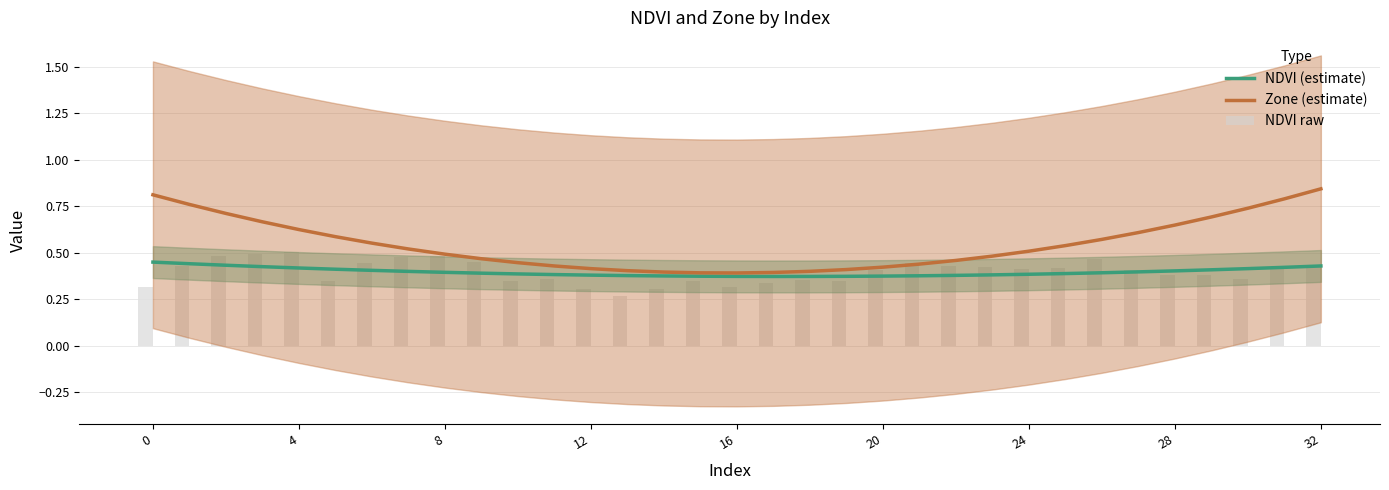

Reading left to right, what are all the values shown in this chart?

NDVI (estimate): 0.4	0.4	0.4	0.4	0.4	0.4	0.4	0.4	0.4	0.4	0.4	0.4	0.4	0.4	0.4	0.4	0.4	0.4	0.4	0.4	0.4	0.4	0.4	0.4	0.4	0.4	0.4	0.4	0.4	0.4	0.4	0.4	0.4
Zone (estimate): 0.8	0.8	0.7	0.7	0.6	0.6	0.6	0.5	0.5	0.5	0.4	0.4	0.4	0.4	0.4	0.4	0.4	0.4	0.4	0.4	0.4	0.4	0.5	0.5	0.5	0.5	0.6	0.6	0.6	0.7	0.7	0.8	0.8
NDVI raw: 0.3	0.4	0.5	0.5	0.5	0.3	0.4	0.5	0.5	0.5	0.3	0.4	0.3	0.3	0.3	0.3	0.3	0.3	0.4	0.3	0.4	0.4	0.4	0.4	0.4	0.4	0.5	0.4	0.4	0.4	0.4	0.4	0.4